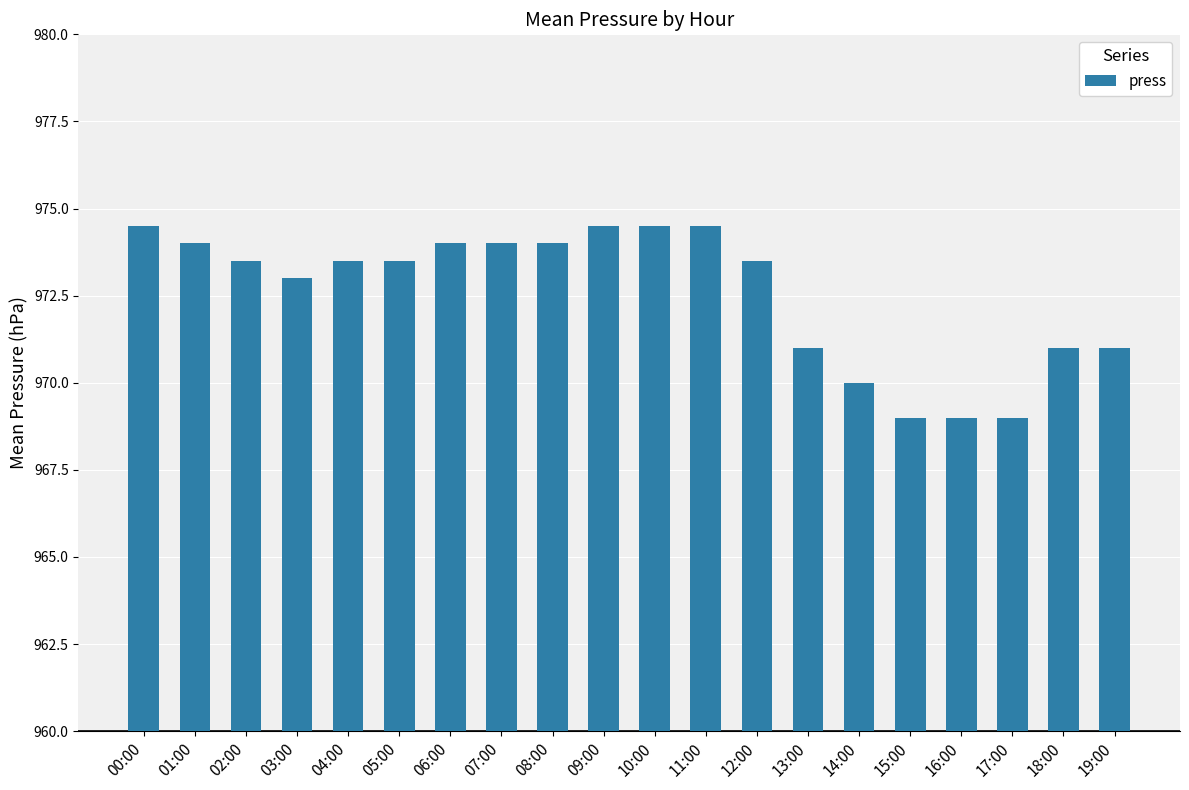

What is the label of the 15th bar from the right?

05:00